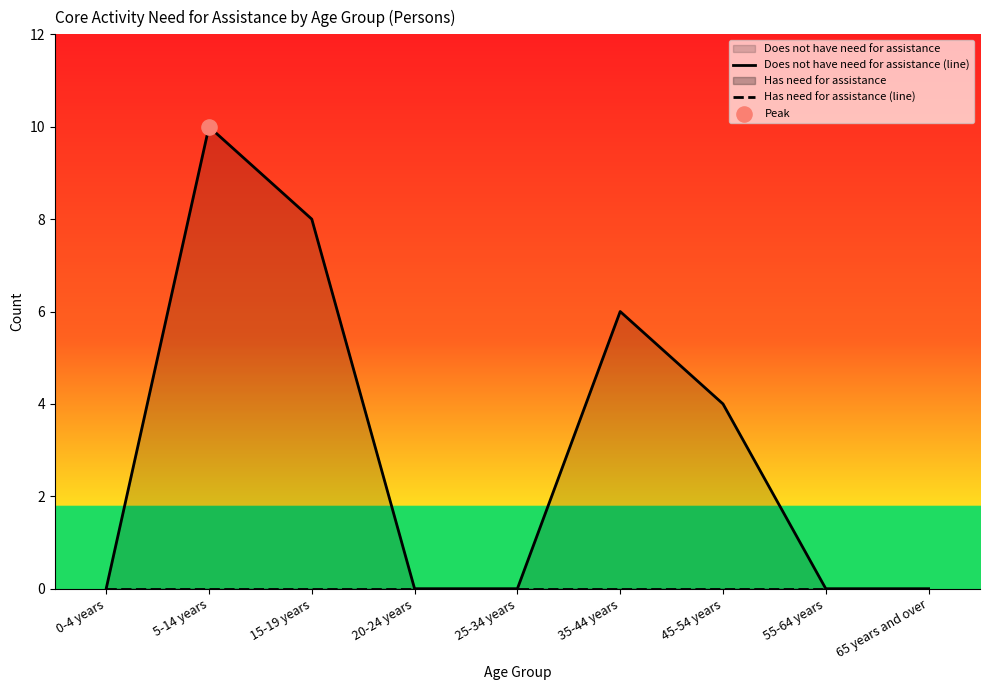

At which category is the sum across all series the highest?

5-14 years